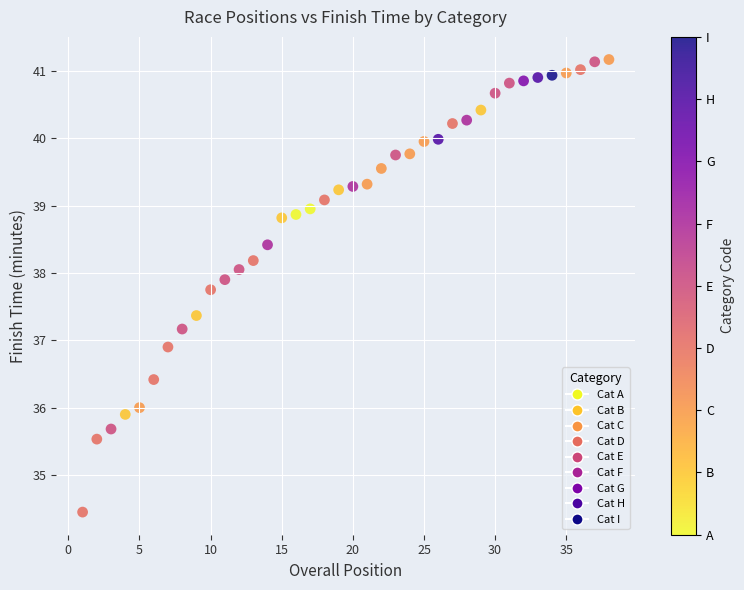

What is the range of X values (max minus min)?

37.0